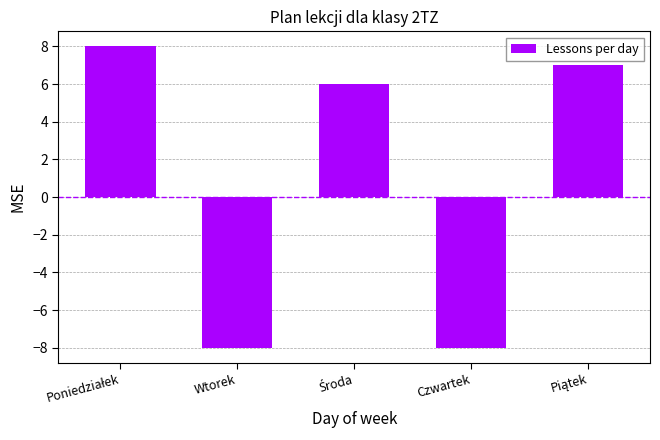

What is the approximate value at Czwartek, to the nearest 5?

-10